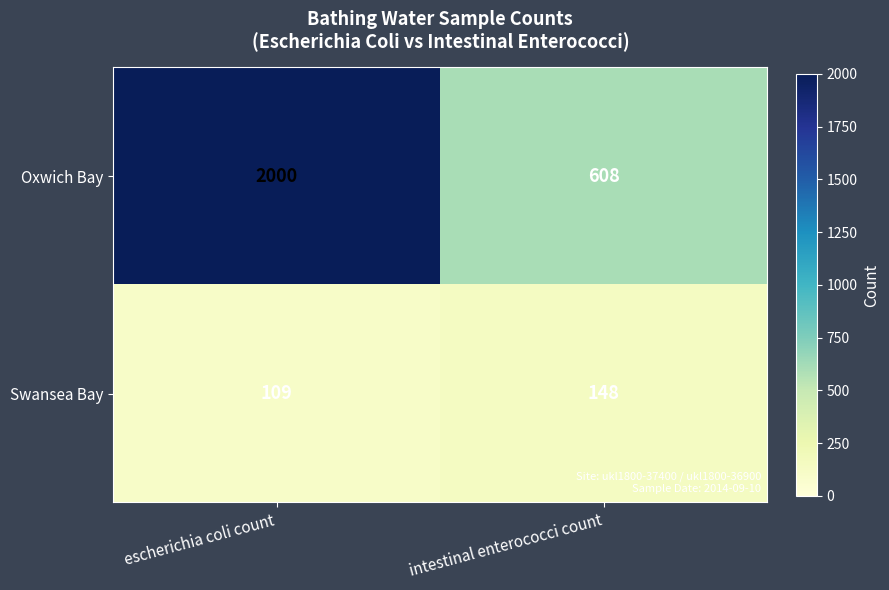

At intestinal enterococci count, list the series in order from largest to smallest.

Oxwich Bay, Swansea Bay